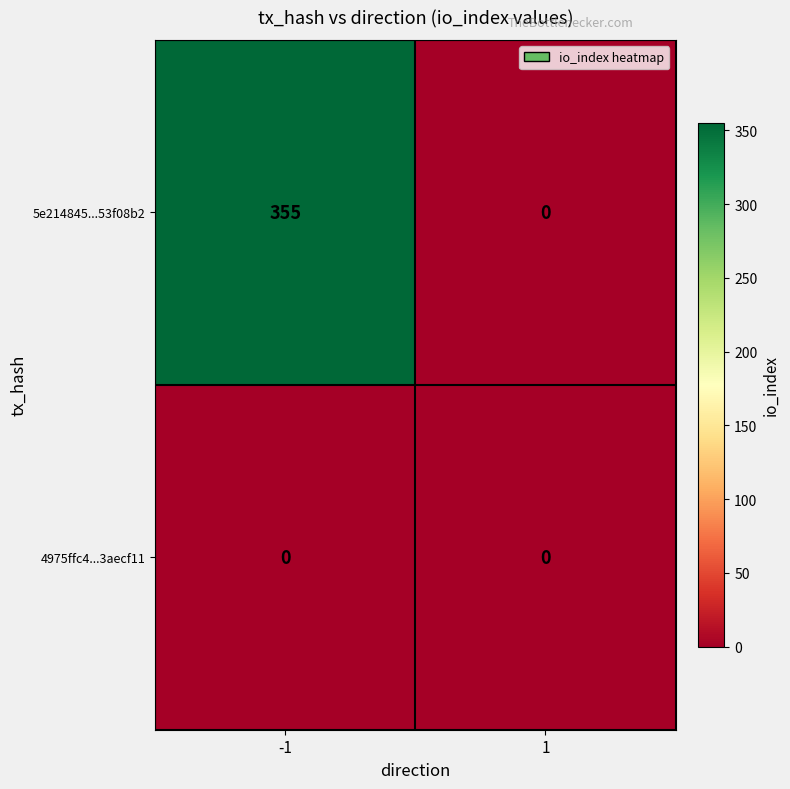

Reading left to right, extract all data points from this chart.

5e214845...53f08b2: 355	0
4975ffc4...3aecf11: 0	0